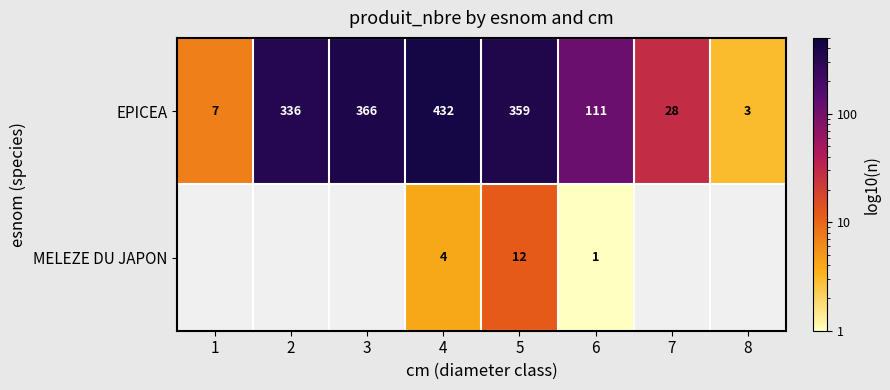

The MELEZE DU JAPON series shows 2.8 at 4. True or false?

False